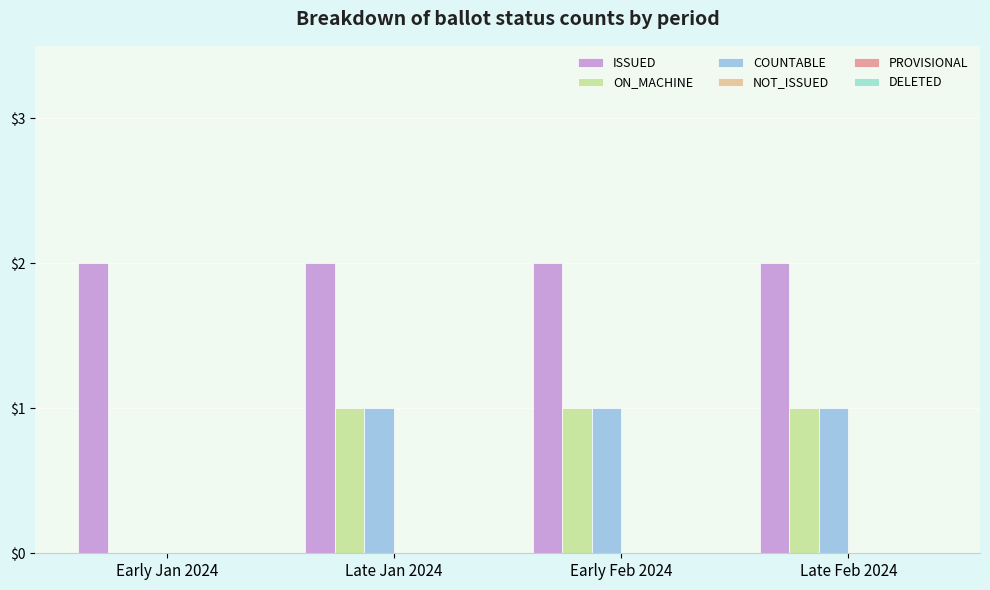

How many categories are shown in the chart?

4